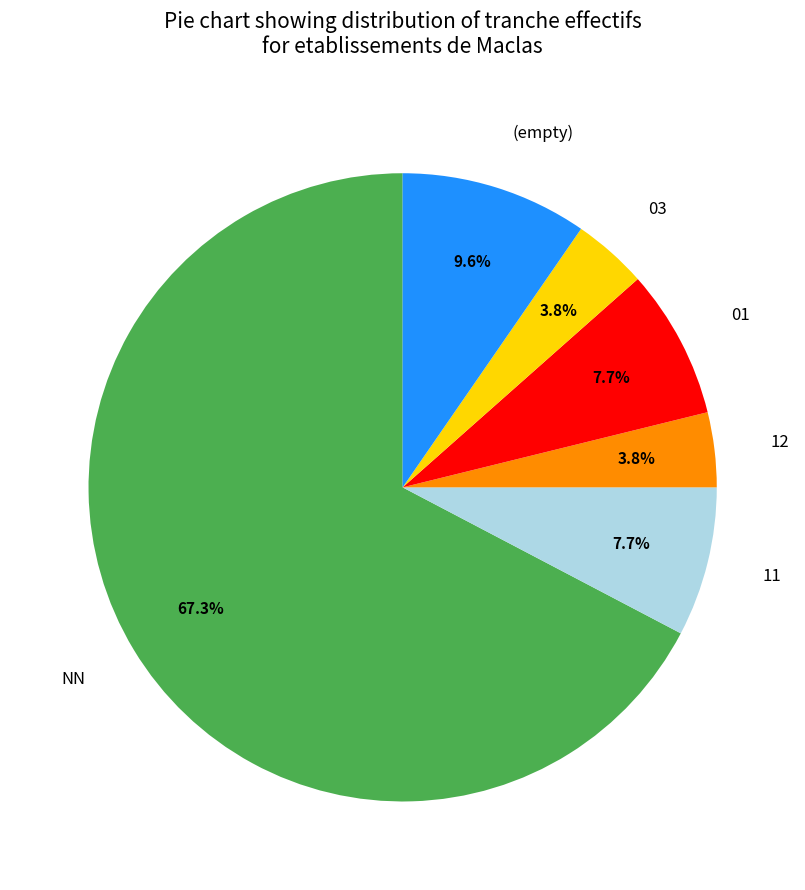

Combined, do 03 and 11 account for over 50%?

No